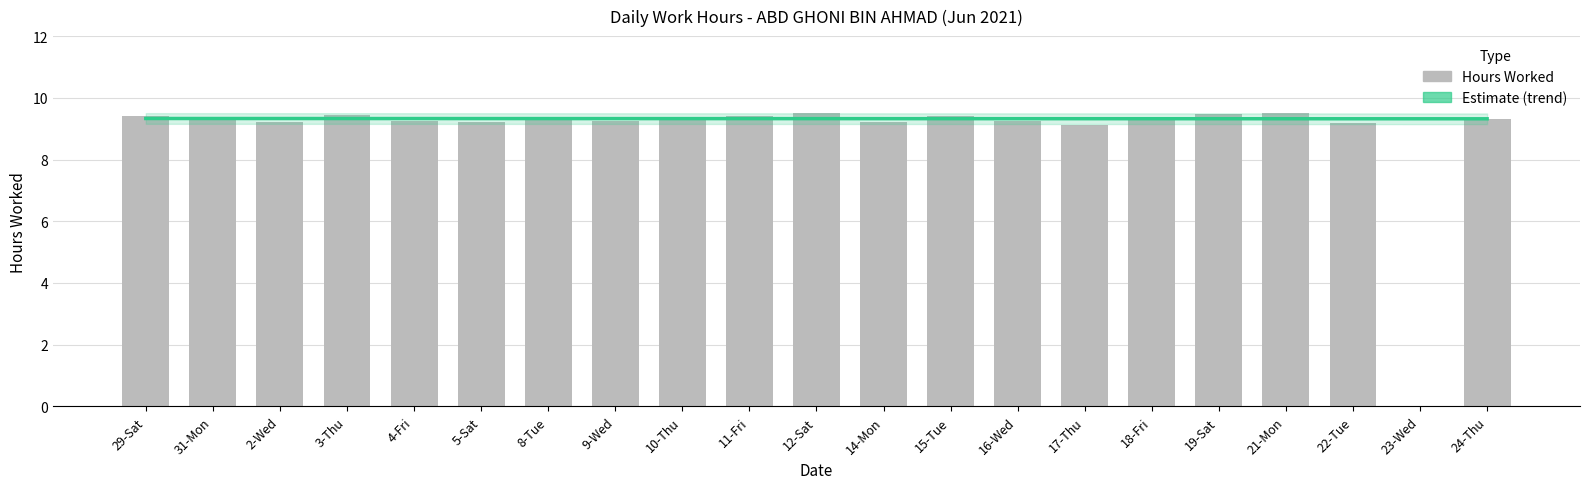

List the series in order of their peak value, highest first.

Hours Worked, Estimate (trend)